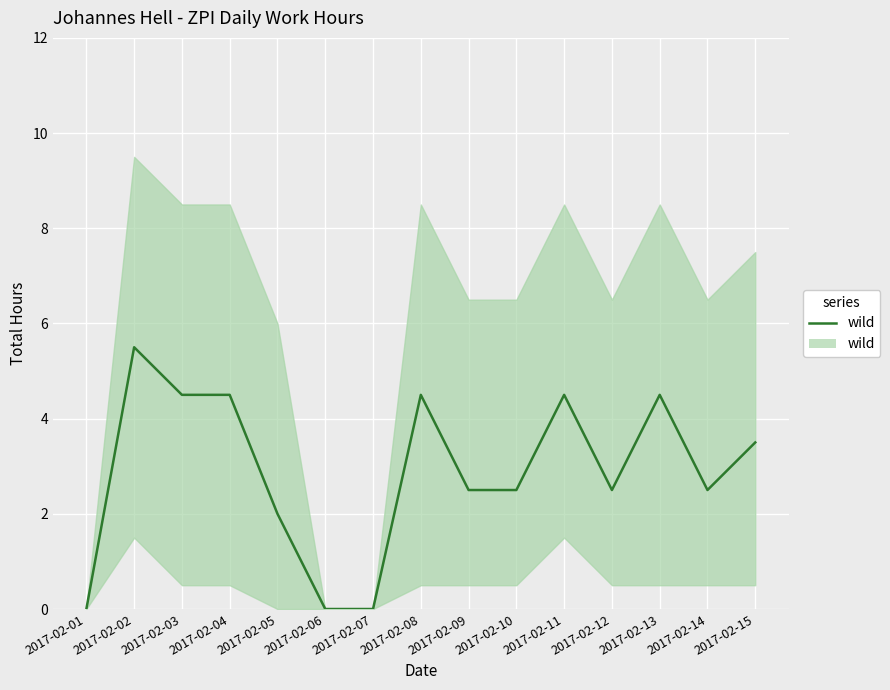

Approximately how many times larger is the value at 2017-02-15 compared to 2017-02-08?

0.8